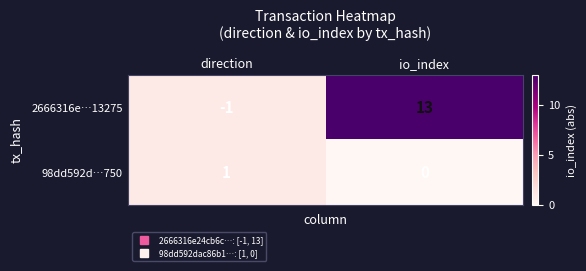

Reading left to right, extract all data points from this chart.

2666316e…13275: -1	13
98dd592d…750: 1	0